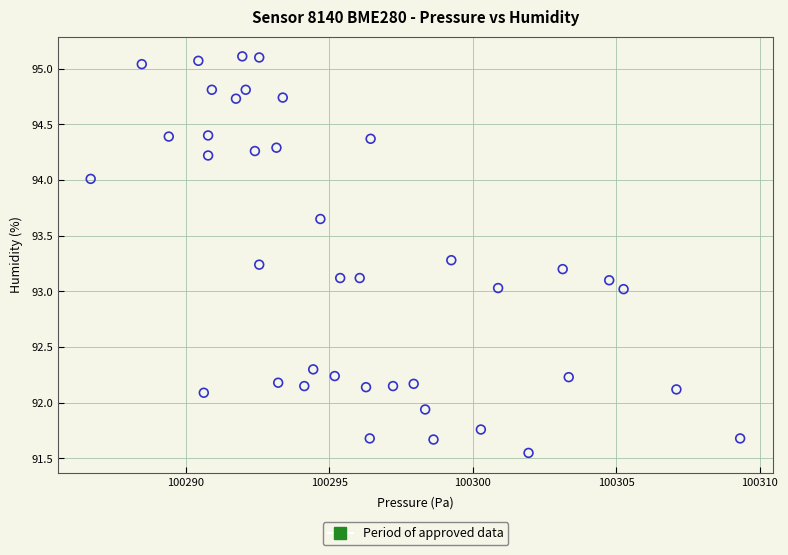

What is the range of X values (max minus min)?

22.6